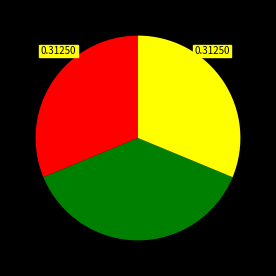

Does any single category account for the majority?

No